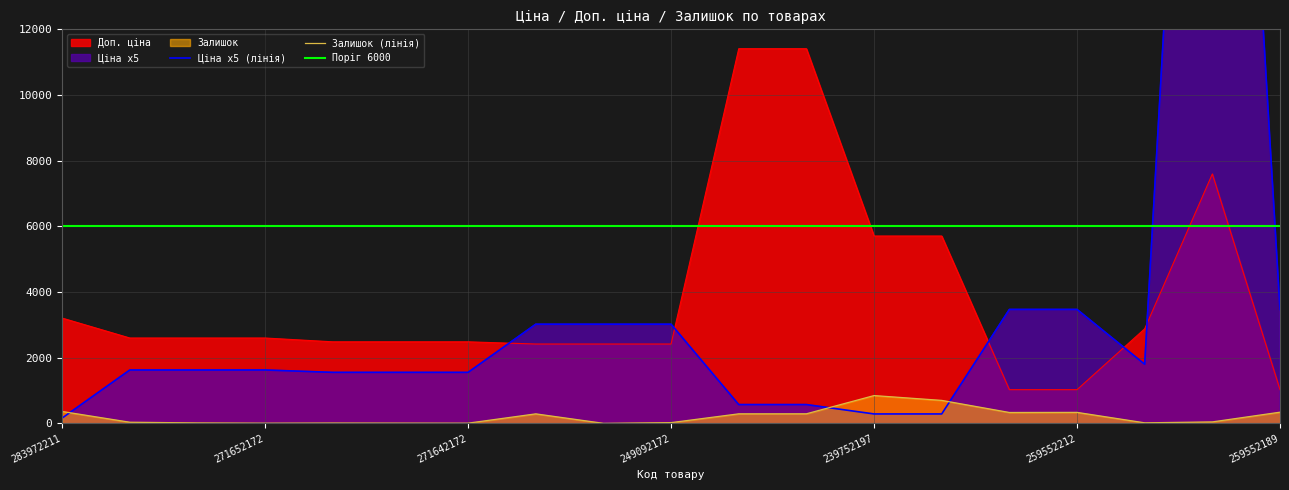

What is the label of the 9th point from the right?

239792197